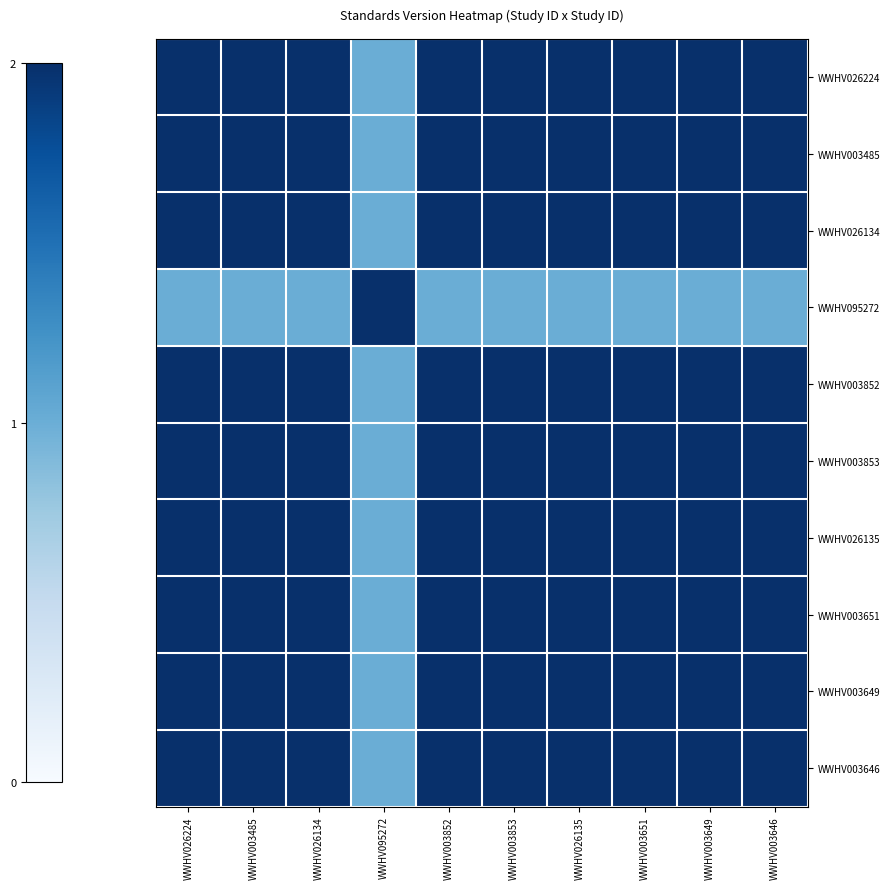

At WWHV003853, list the series in order from smallest to largest.

WWHV095272, WWHV026224, WWHV003485, WWHV026134, WWHV003852, WWHV003853, WWHV026135, WWHV003651, WWHV003649, WWHV003646